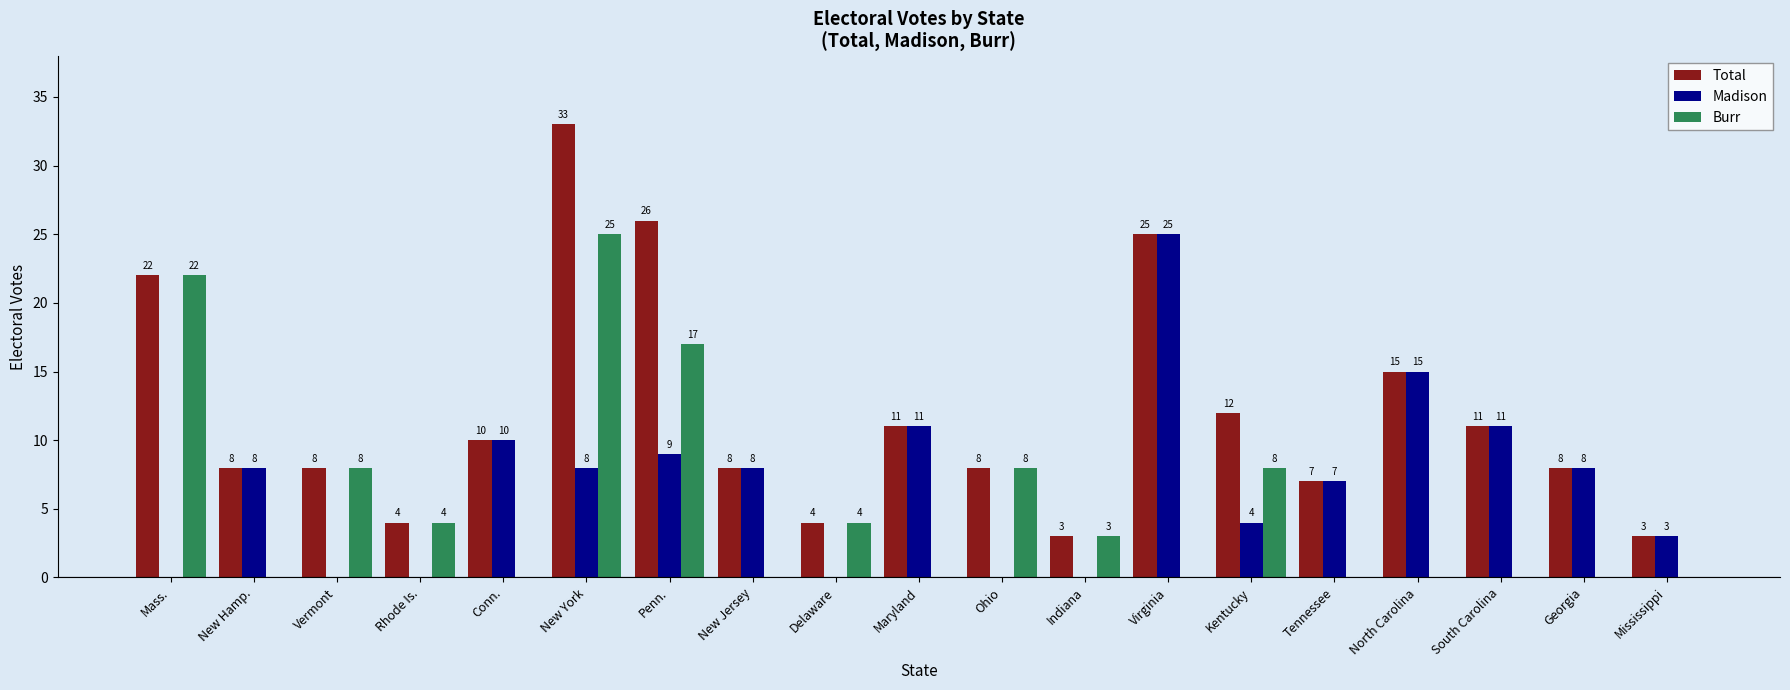

What are all the series names shown in the legend?

Total, Madison, Burr